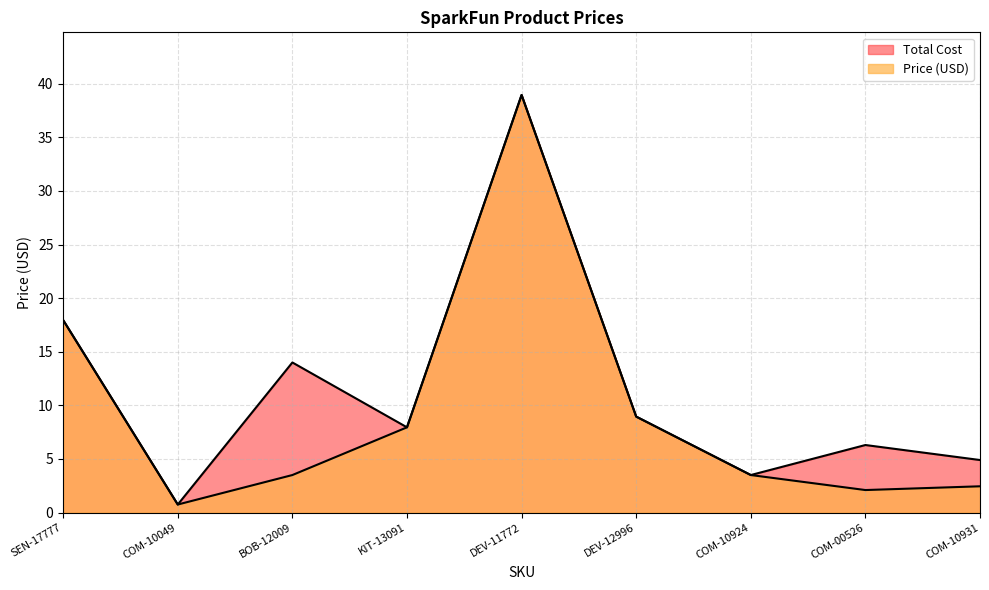

Rank the categories by Total Cost value from highest to lowest.

DEV-11772, SEN-17777, BOB-12009, DEV-12996, KIT-13091, COM-00526, COM-10931, COM-10924, COM-10049